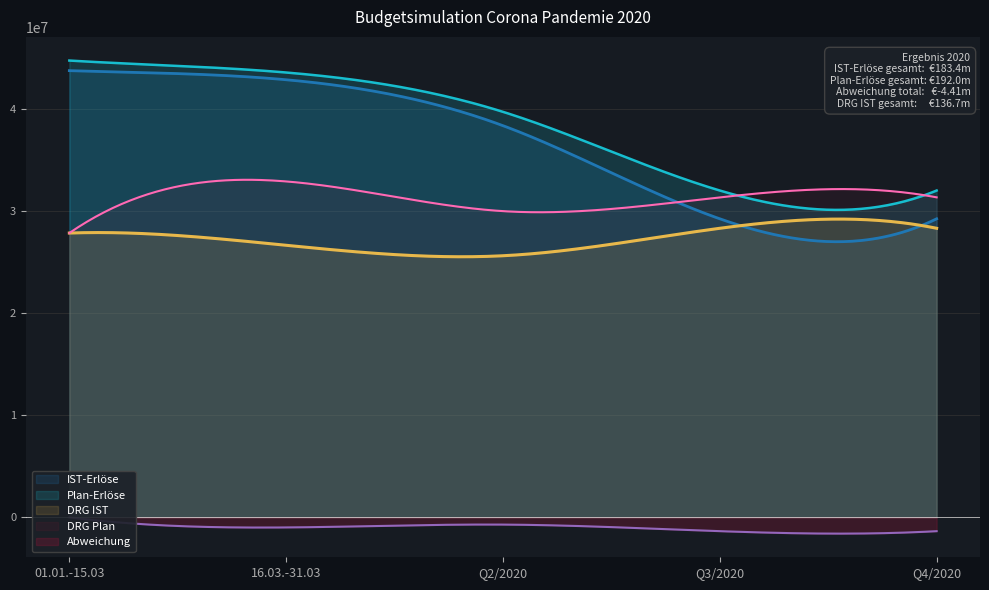

Reading left to right, list all the values displayed in this chart.

IST-Erlöse: 43738062.1	42846073.3	38349872.9	29230626.7	29230626.7
Plan-Erlöse: 44726776.7	43555780.9	39704014.0	32000000.0	32000000.0
DRG Erlöse IST: 27836674.5	26639011.2	25613260.3	28303102.5	28303102.5
DRG Erlöse Plan: 27836674.5	32889779.4	29981238.6	31330801.5	31330801.5
Abweichung: 0.0	-988714.6	-709707.6	-1354141.1	-1354141.1